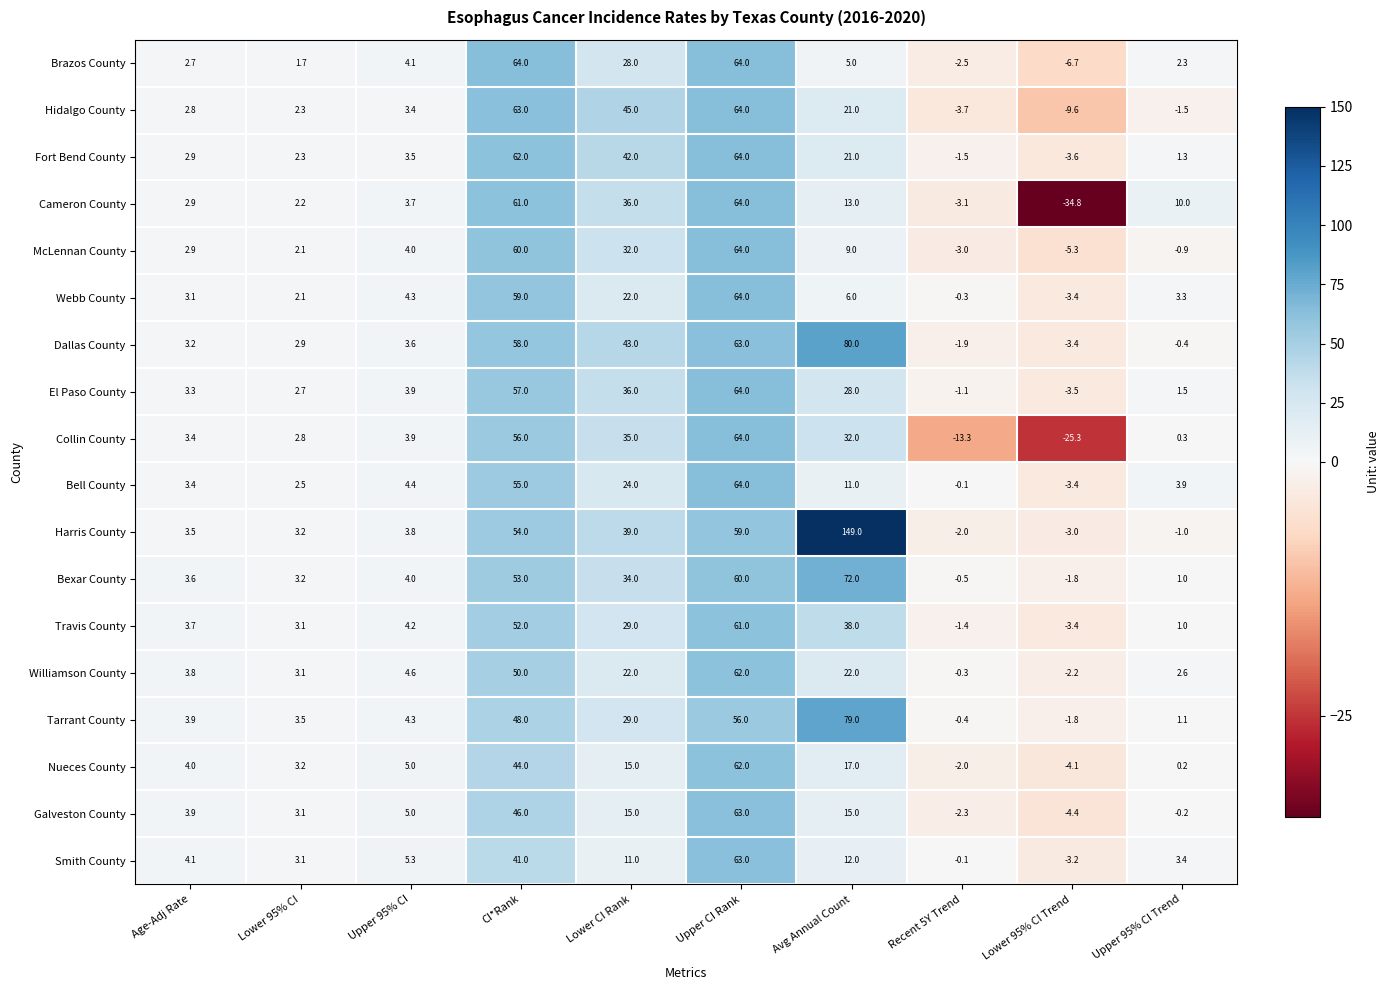

What is the difference between the maximum and minimum values in the Cameron County series?

98.8